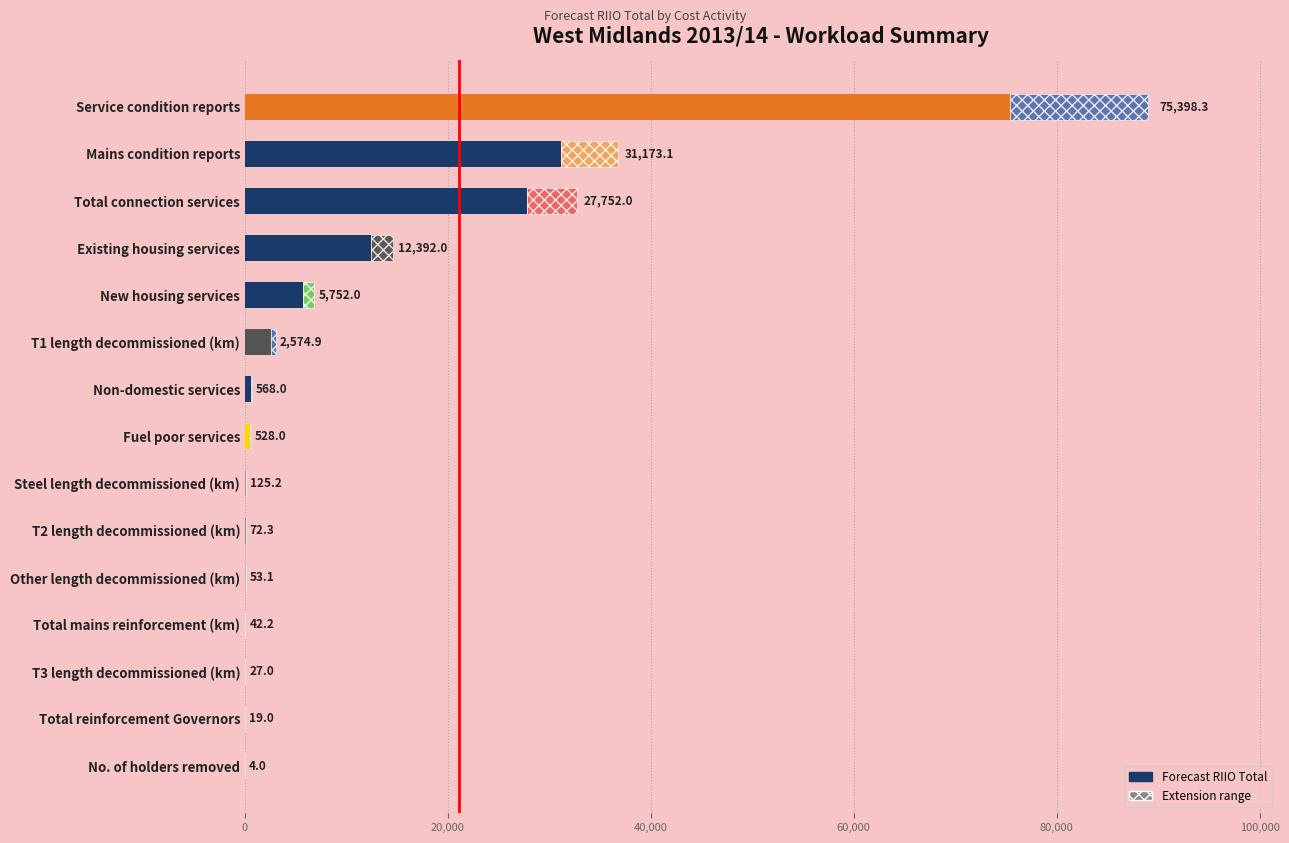

Approximately how many times larger is the value at Mains condition reports compared to No. of holders removed?

7793.3